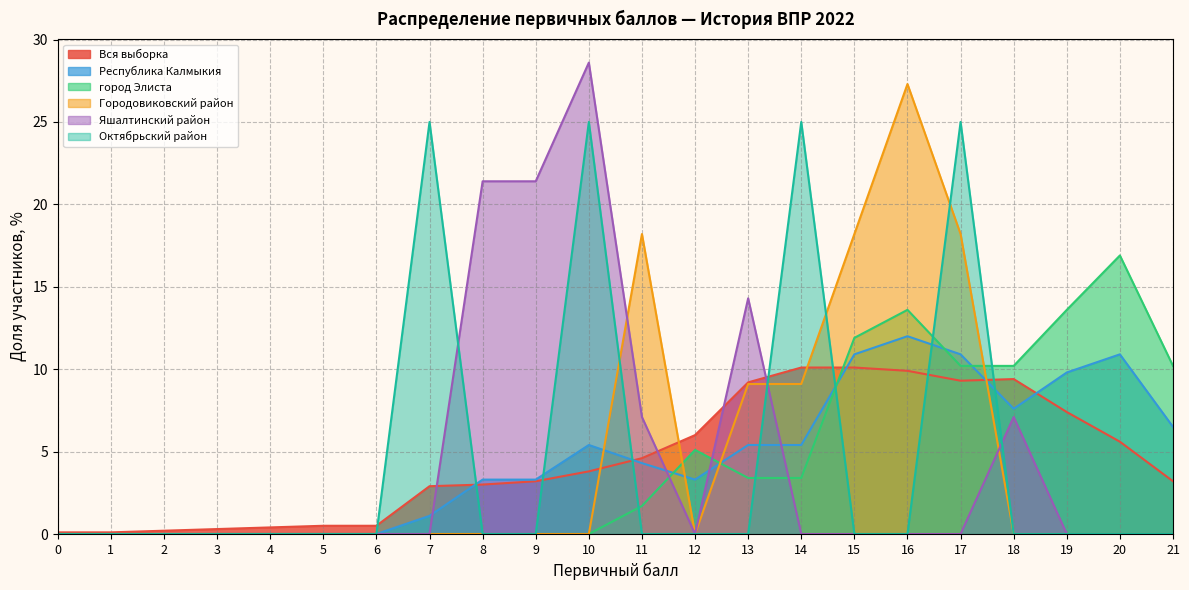

Reading left to right, what are all the values shown in this chart?

Вся выборка: 0=0.1	1=0.1	2=0.2	3=0.3	4=0.4	5=0.5	6=0.5	7=2.9	8=3.0	9=3.2	10=3.8	11=4.6	12=6.0	13=9.2	14=10.1	15=10.1	16=9.9	17=9.3	18=9.4	19=7.4	20=5.6	21=3.2
Республика Калмыкия: 0=0.0	1=0.0	2=0.0	3=0.0	4=0.0	5=0.0	6=0.0	7=1.1	8=3.3	9=3.3	10=5.4	11=4.3	12=3.3	13=5.4	14=5.4	15=10.9	16=12.0	17=10.9	18=7.6	19=9.8	20=10.9	21=6.5
город Элиста: 0=0.0	1=0.0	2=0.0	3=0.0	4=0.0	5=0.0	6=0.0	7=0.0	8=0.0	9=0.0	10=0.0	11=1.7	12=5.1	13=3.4	14=3.4	15=11.9	16=13.6	17=10.2	18=10.2	19=13.6	20=16.9	21=10.2
Городовиковский район: 0=0.0	1=0.0	2=0.0	3=0.0	4=0.0	5=0.0	6=0.0	7=0.0	8=0.0	9=0.0	10=0.0	11=18.2	12=0.0	13=9.1	14=9.1	15=18.2	16=27.3	17=18.2	18=0.0	19=0.0	20=0.0	21=0.0
Яшалтинский район: 0=0.0	1=0.0	2=0.0	3=0.0	4=0.0	5=0.0	6=0.0	7=0.0	8=21.4	9=21.4	10=28.6	11=7.1	12=0.0	13=14.3	14=0.0	15=0.0	16=0.0	17=0.0	18=7.1	19=0.0	20=0.0	21=0.0
Октябрьский район: 0=0.0	1=0.0	2=0.0	3=0.0	4=0.0	5=0.0	6=0.0	7=25.0	8=0.0	9=0.0	10=25.0	11=0.0	12=0.0	13=0.0	14=25.0	15=0.0	16=0.0	17=25.0	18=0.0	19=0.0	20=0.0	21=0.0